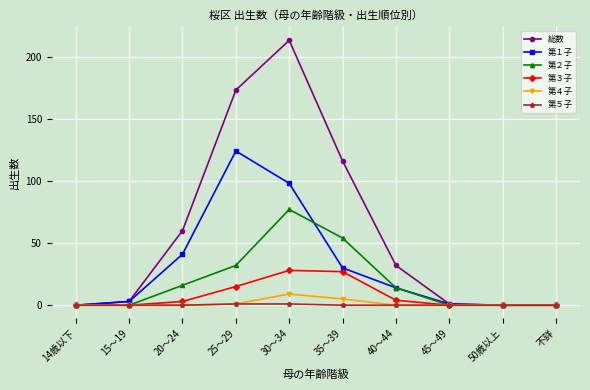

What is the sum of the 総数 values at 20～24 and 50歳以上?

60